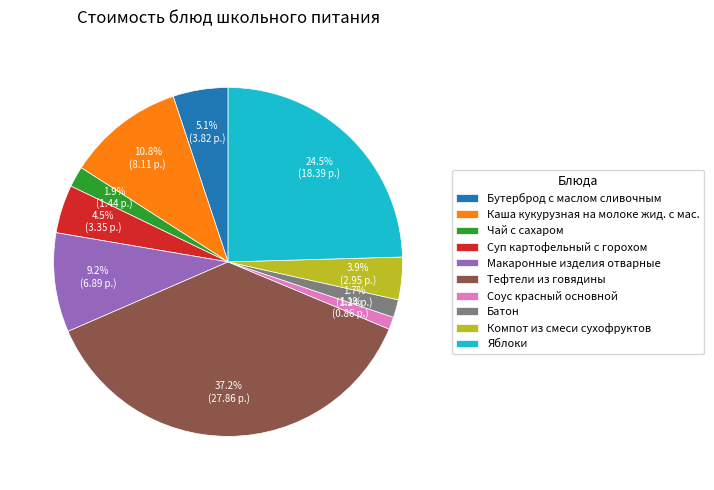

What percentage do Чай с сахаром and Бутерброд с маслом сливочным together represent?

7.0%